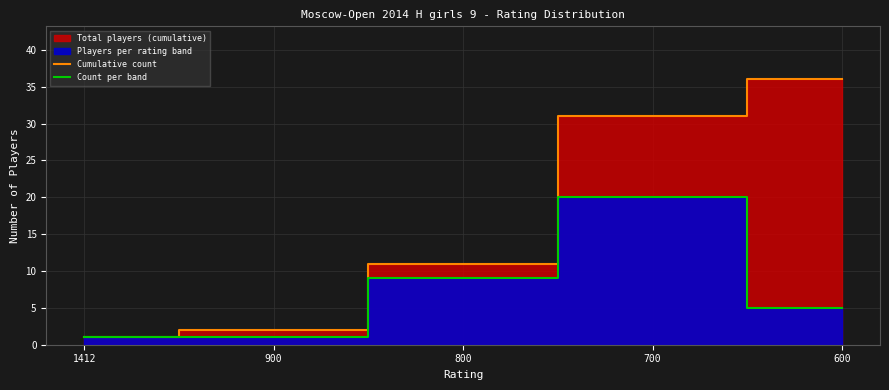

What is the spread (max minus min) of values at 600?

31